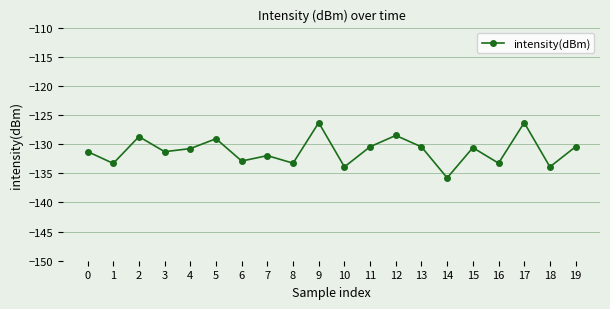

True or false: the data has more than 1 interior local peaks.

True